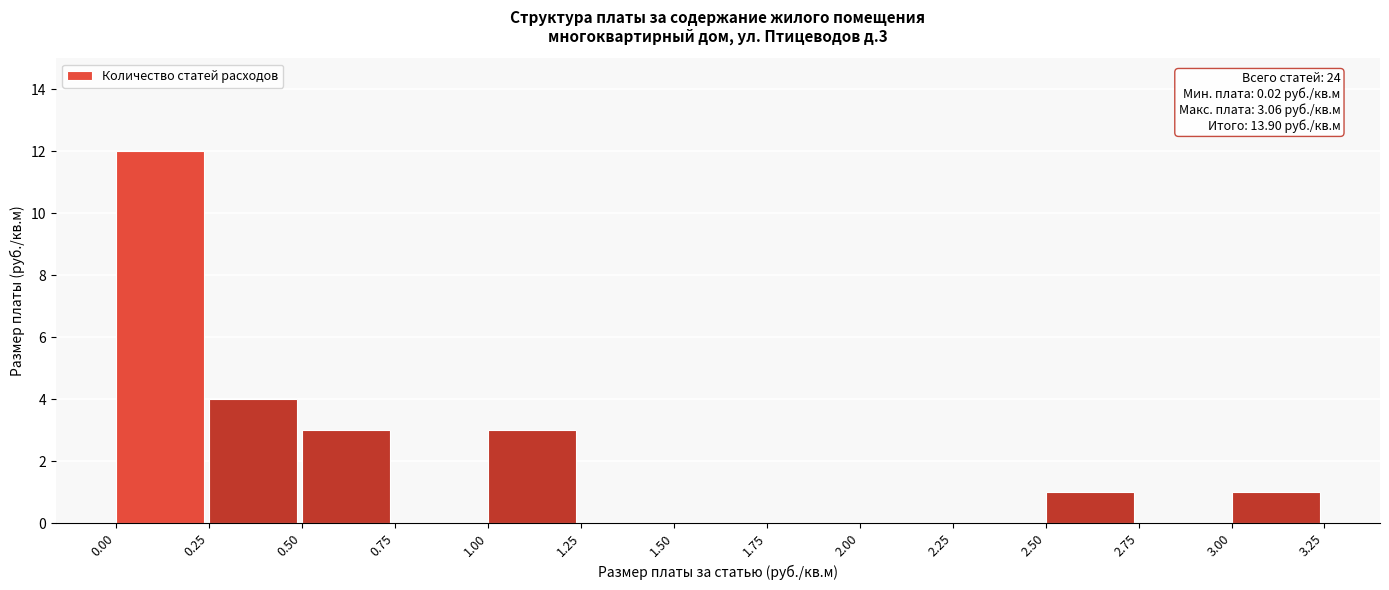

Over which range of the x-axis is the bar tallest?

0.00 to 0.25